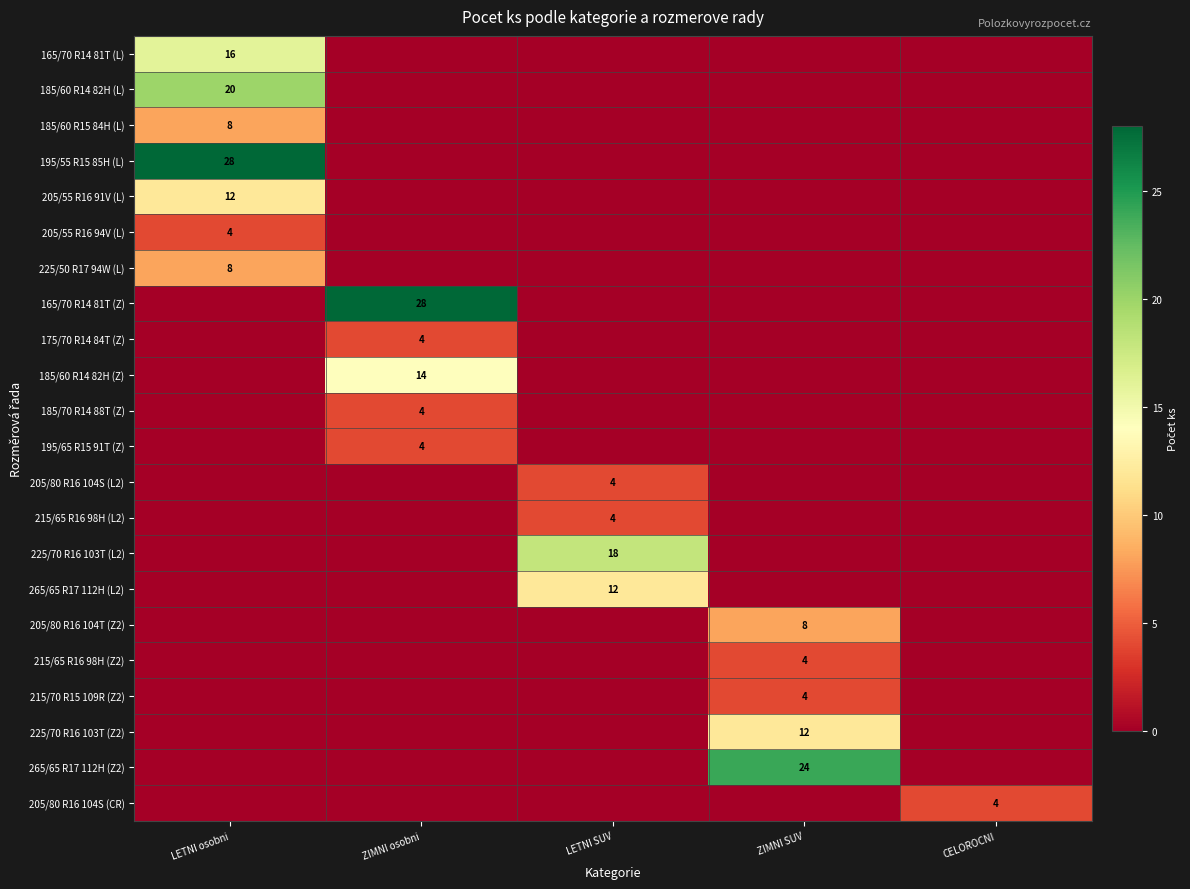

True or false: 265/65 R17 112H (L2) has a value of 12 at LETNI SUV.

True